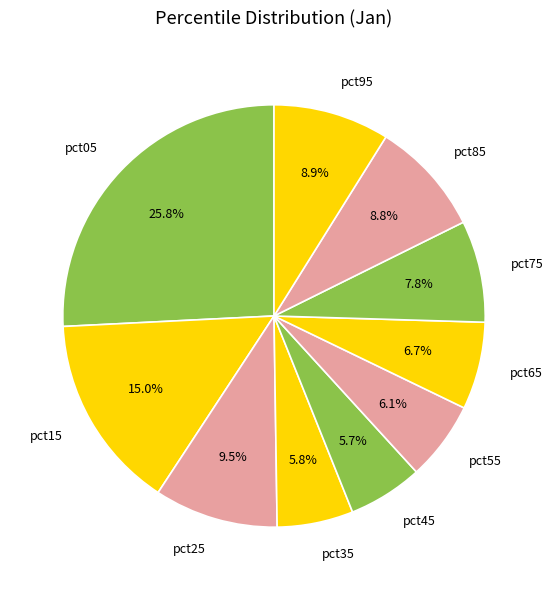

True or false: pct25 accounts for 21% of the total.

False